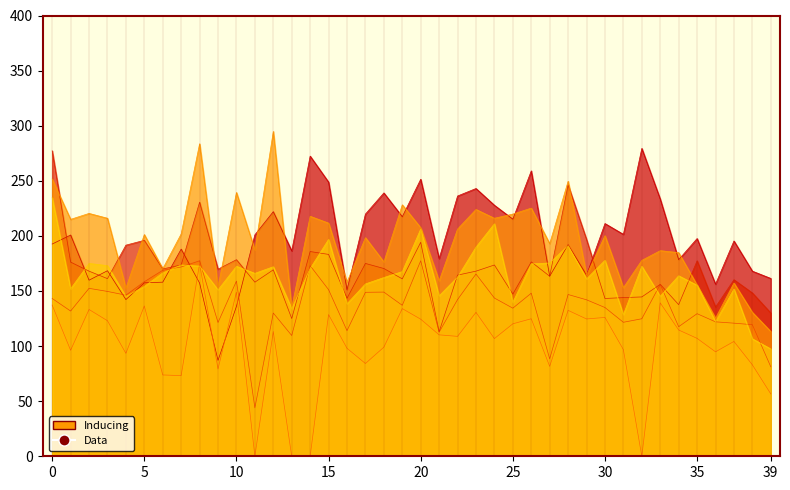

Where is the first local maximum for B2-inked?

2